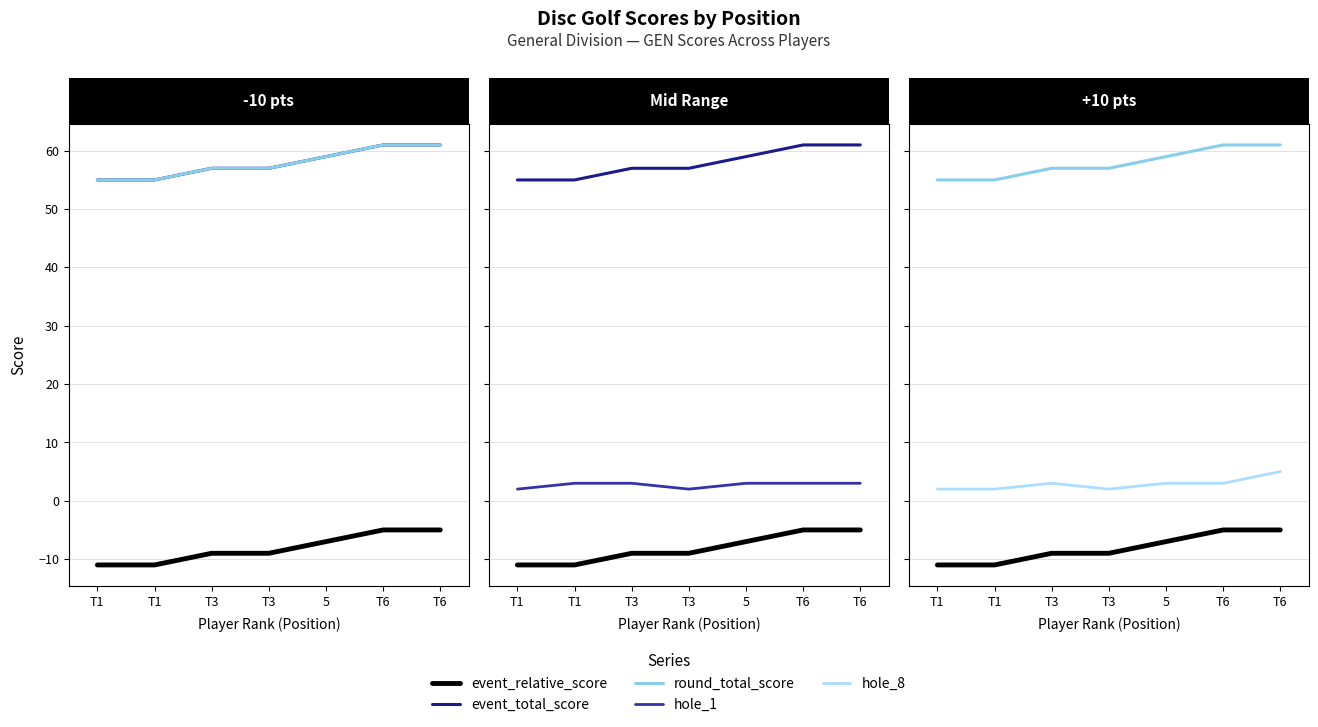

The value of hole_8 at 5 is 5. True or false?

False